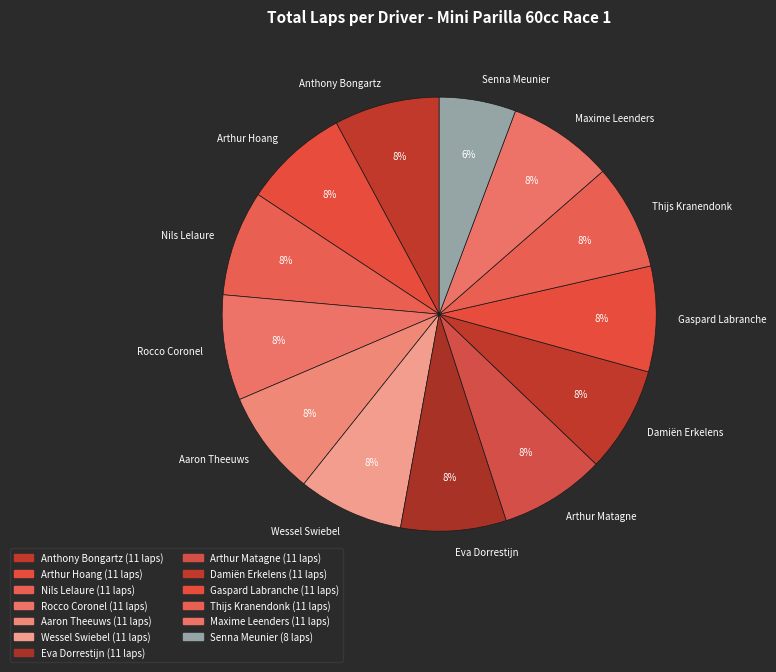

Which has a higher value, Wessel Swiebel or Senna Meunier?

Wessel Swiebel